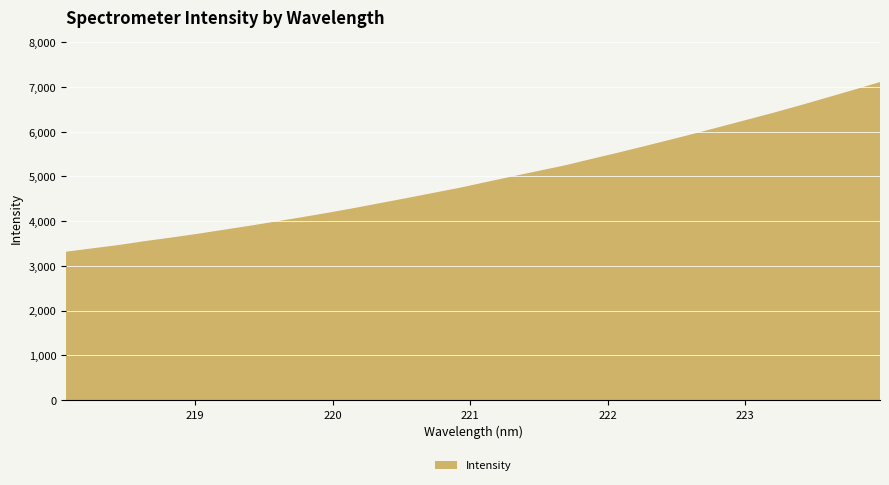

Reading left to right, list all the values displayed in this chart.

218.0596=3318.0	218.2508=3393.1	218.442=3467.2	218.6332=3554.6	218.8244=3634.1	219.0156=3717.6	219.2067=3808.6	219.3979=3899.3	219.589=3994.8	219.7801=4091.7	219.9712=4191.9	220.1623=4298.4	220.3533=4409.8	220.5444=4520.7	220.7354=4635.9	220.9264=4749.7	221.1174=4877.0	221.3083=5002.9	221.4993=5127.2	221.6902=5249.7	221.8812=5391.9	222.0721=5530.4	222.263=5674.6	222.4538=5821.6	222.6447=5970.7	222.8355=6124.6	223.0264=6279.9	223.2172=6435.1	223.408=6599.0	223.5987=6767.4	223.7895=6937.9	223.9802=7111.2